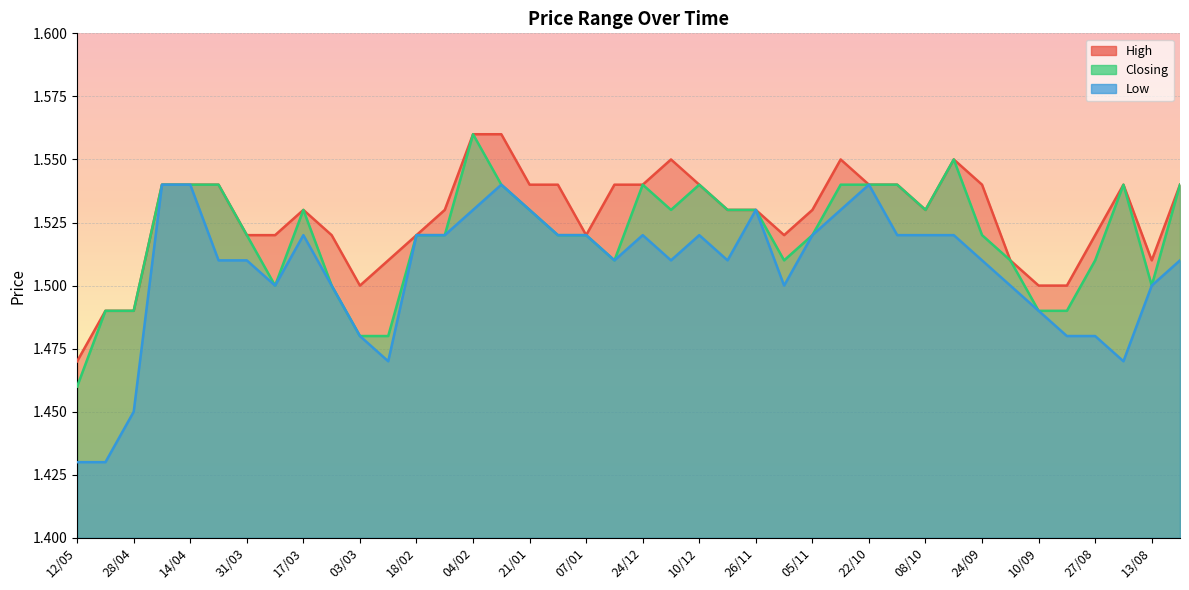

What position from the left is 04/02?

15